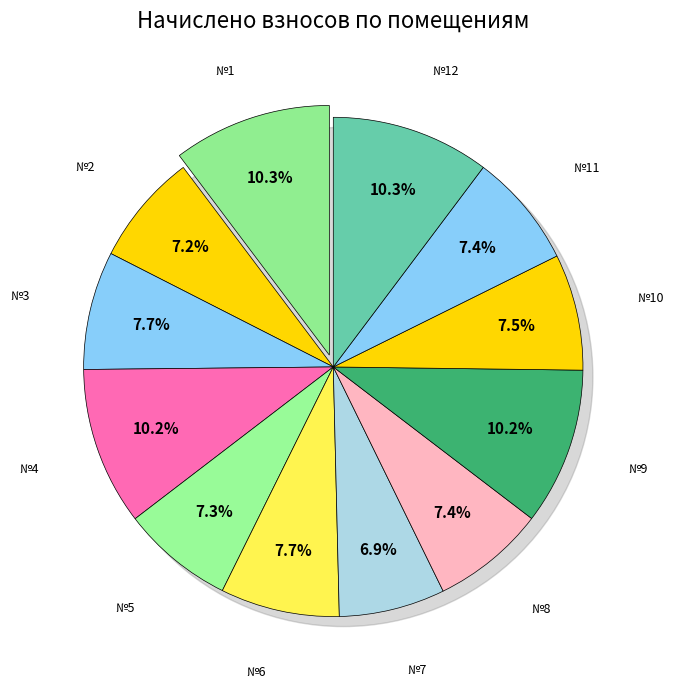

True or false: 3 accounts for 8% of the total.

True